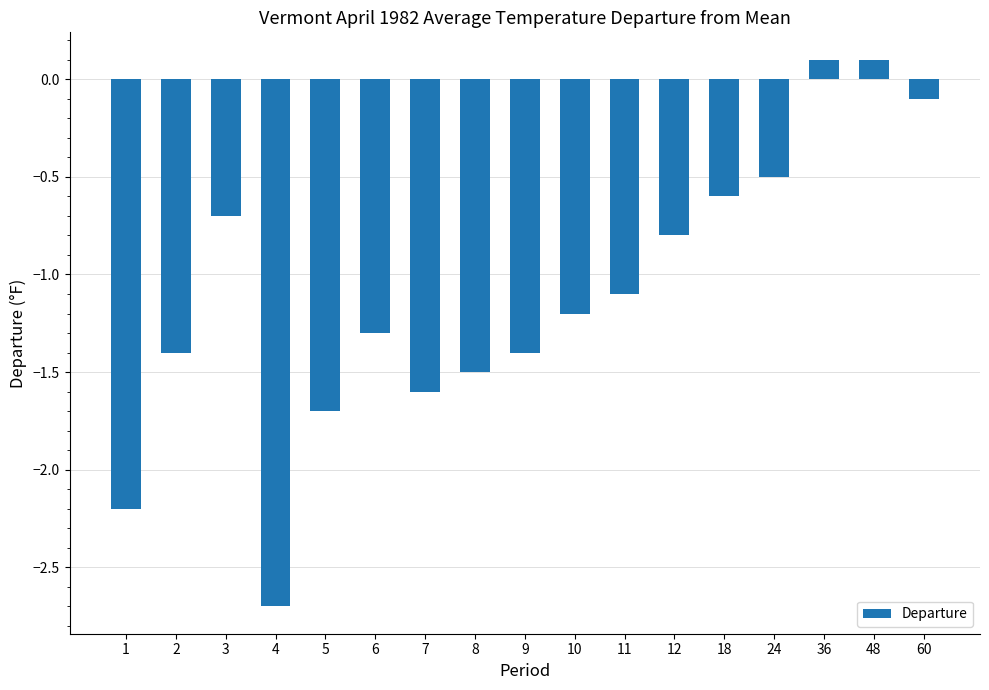

The value at 7 is -1.6. True or false?

True